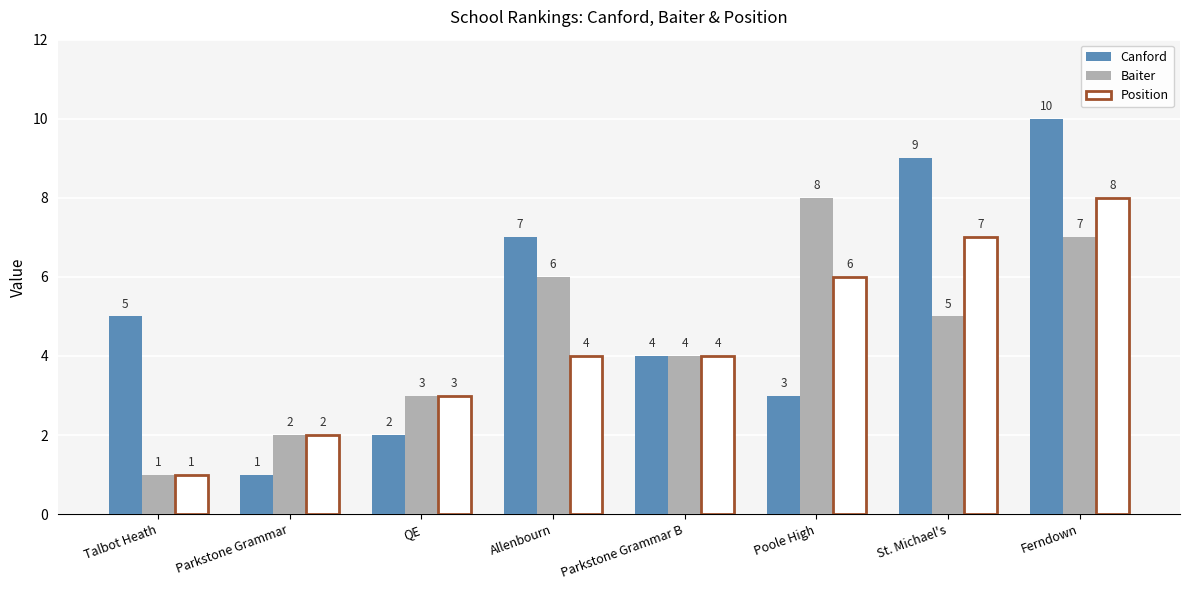

What is the total value across all series at Parkstone Grammar?

5